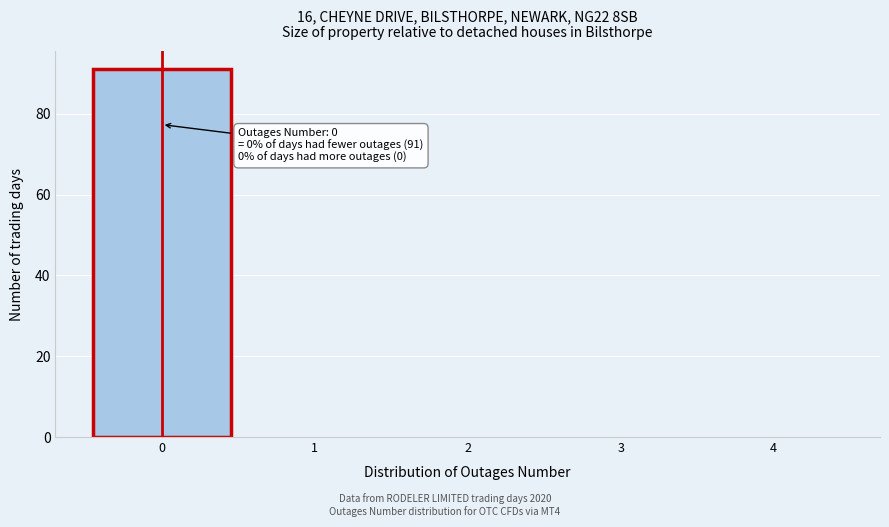

Over which range of the x-axis is the bar tallest?

-0.5 to 0.5